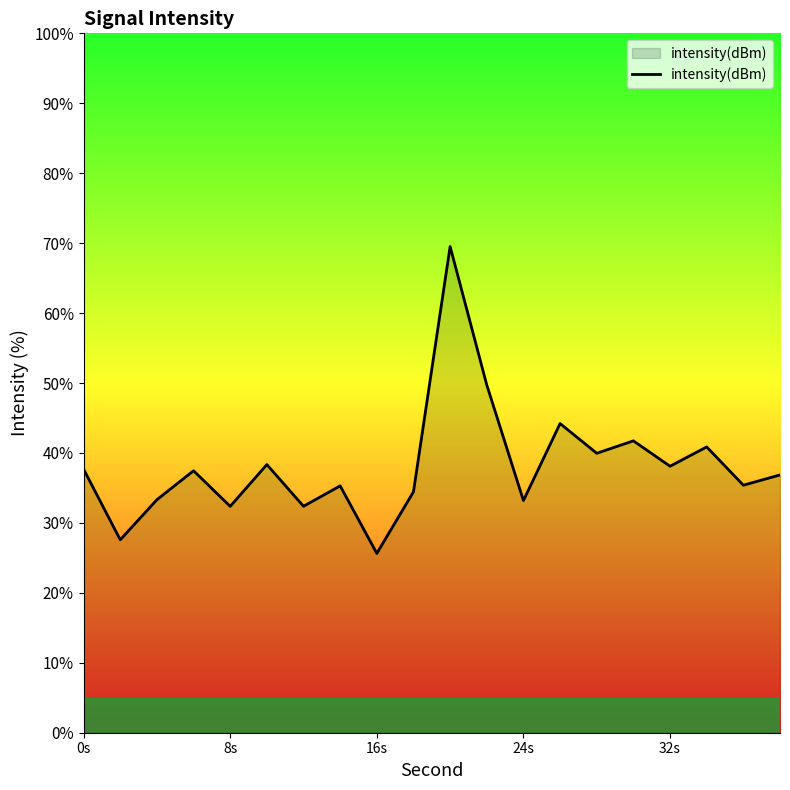

What is the difference between the maximum and minimum values?

43.9